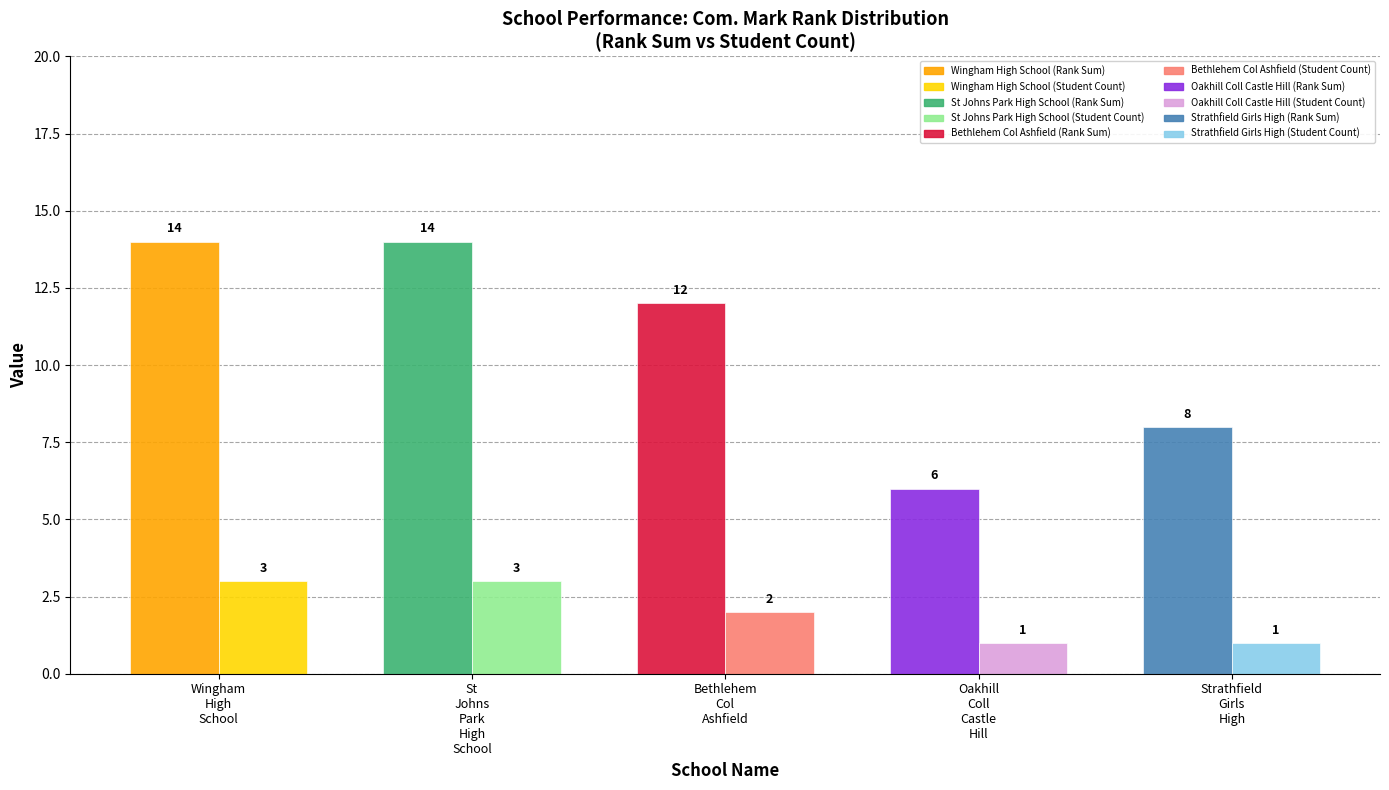

What is the sum of all Count of Students values?

10